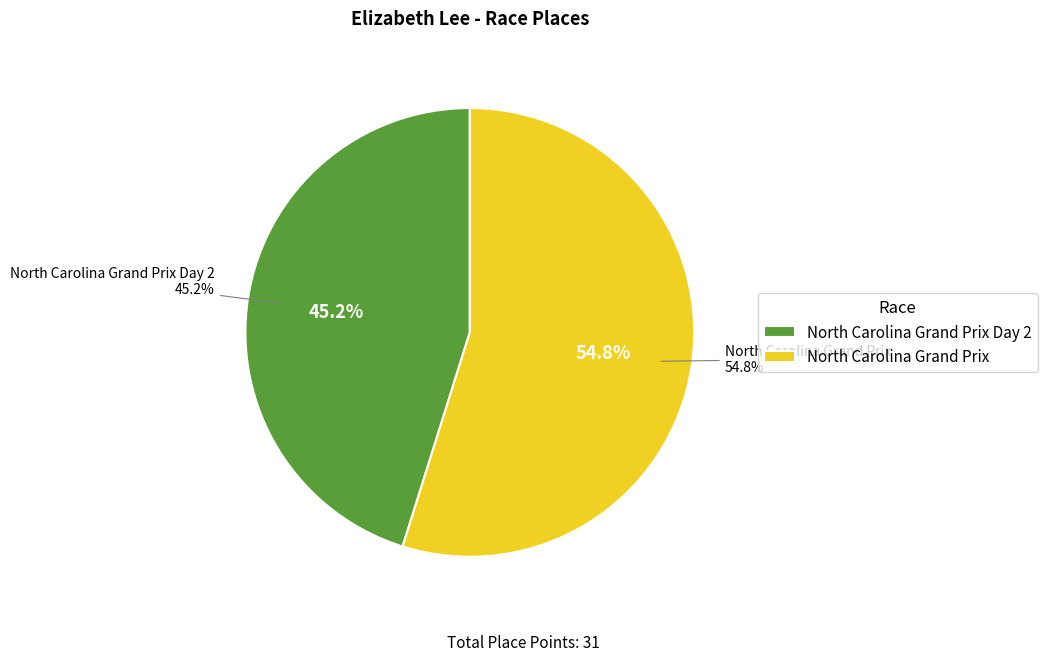

How much of the chart is everything except North Carolina Grand Prix Day 2?

54.8%